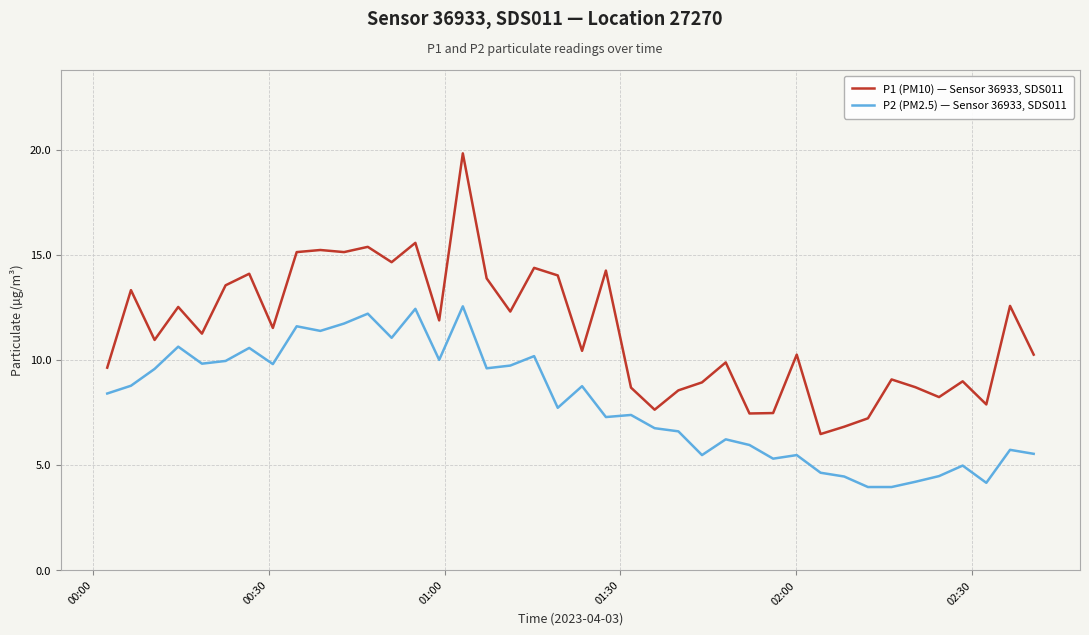

Which series has the widest spread of values?

P1 (PM10) — Sensor 36933, SDS011